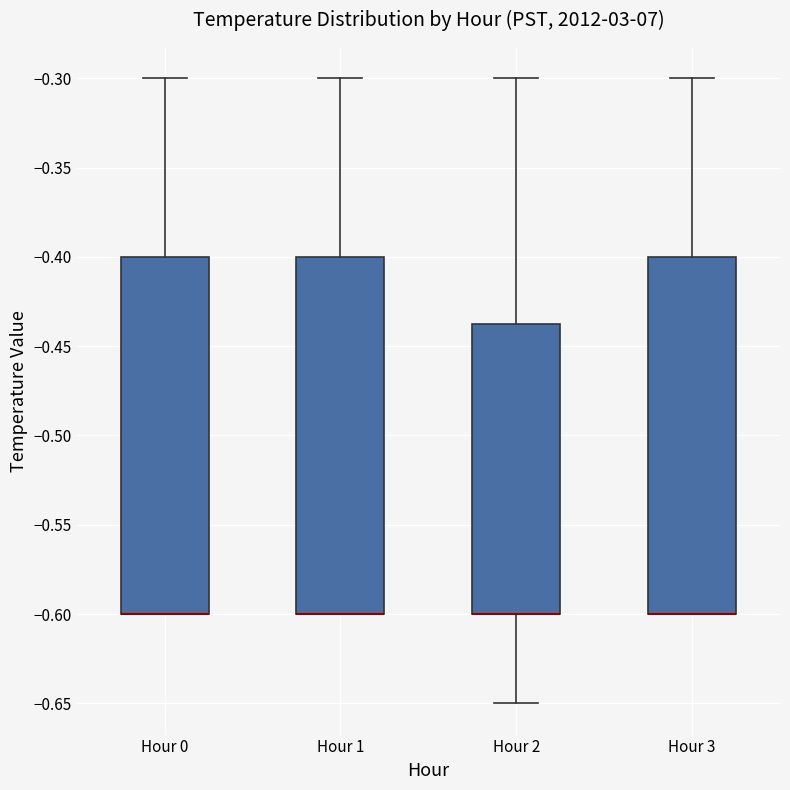

Where does the upper whisker of the box for Hour 3 end on the y-axis? The values are not printed on the chart, so give them approximately, as read against the axis.

-0.300